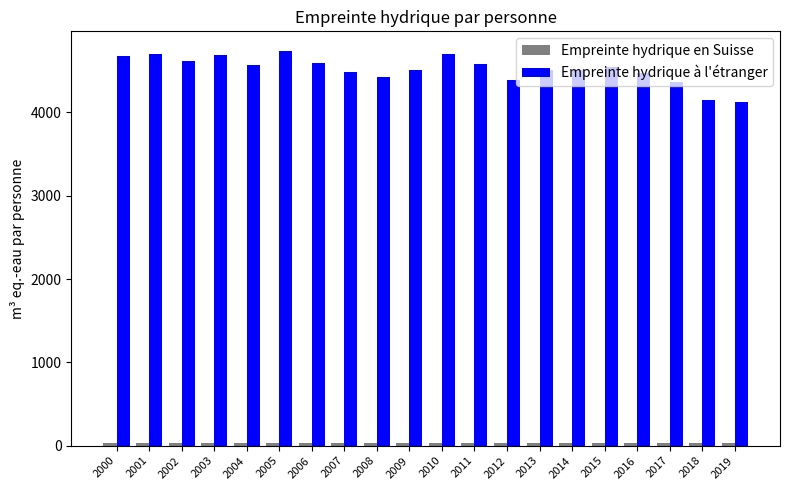

At how many categories does at least one series exceed 1532?

20